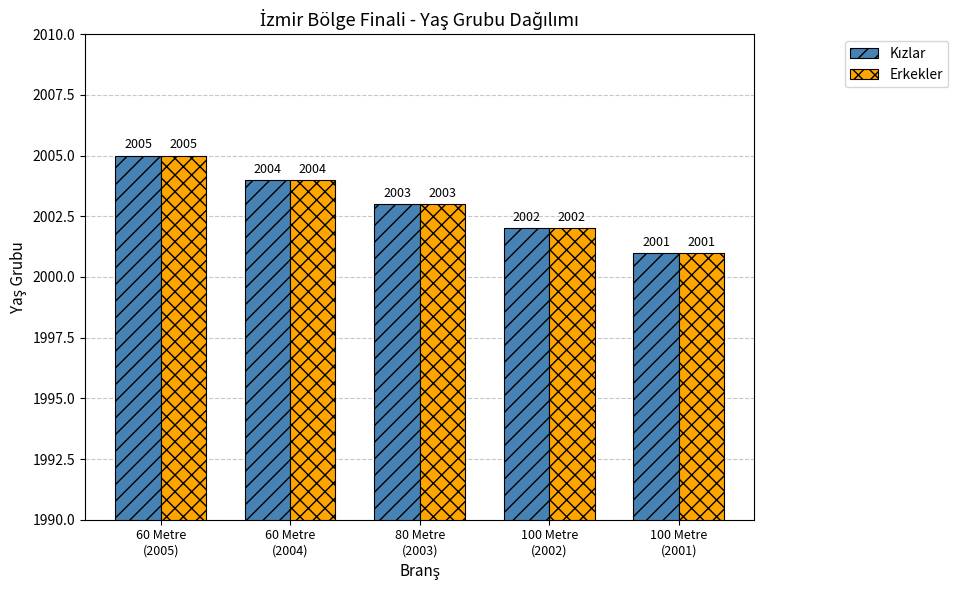

What is the average value of the Erkekler series?

2003